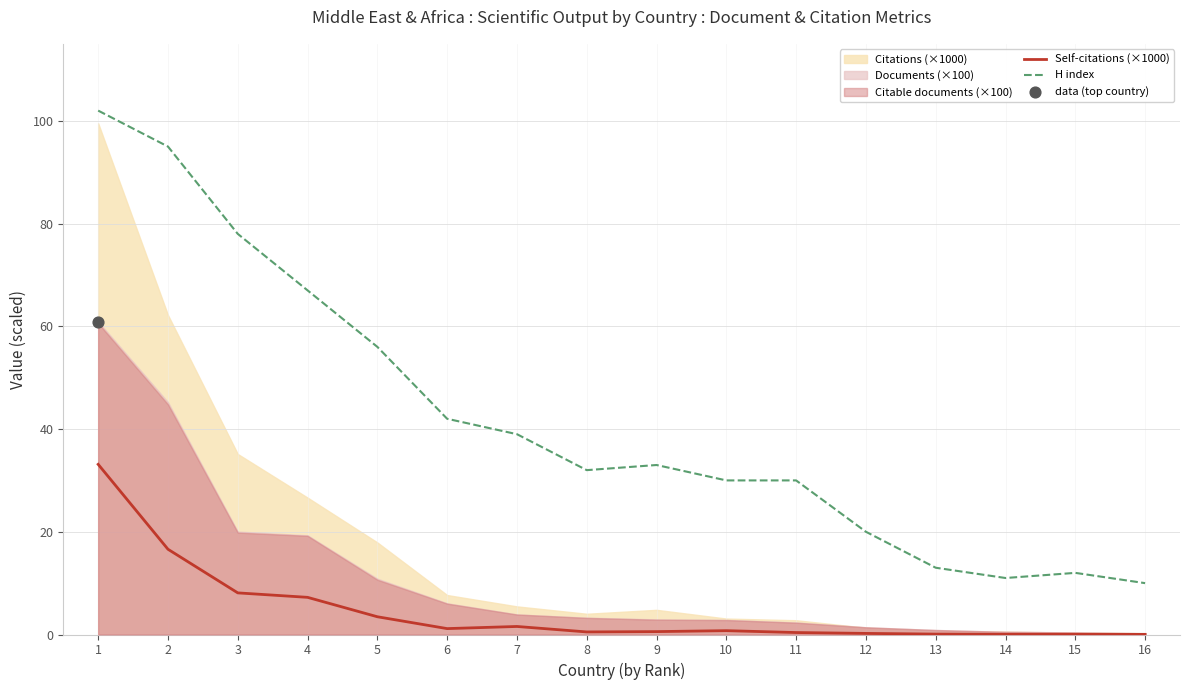

Is the value of H index at 2 greater than the value of Self-citations (×1000) at 9?

Yes